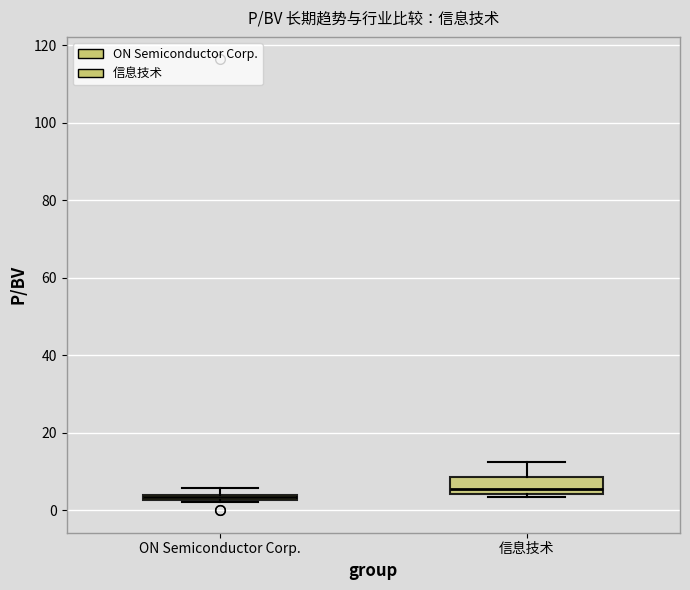

Which box is the tallest, from its lower edge to its upper edge?

信息技术